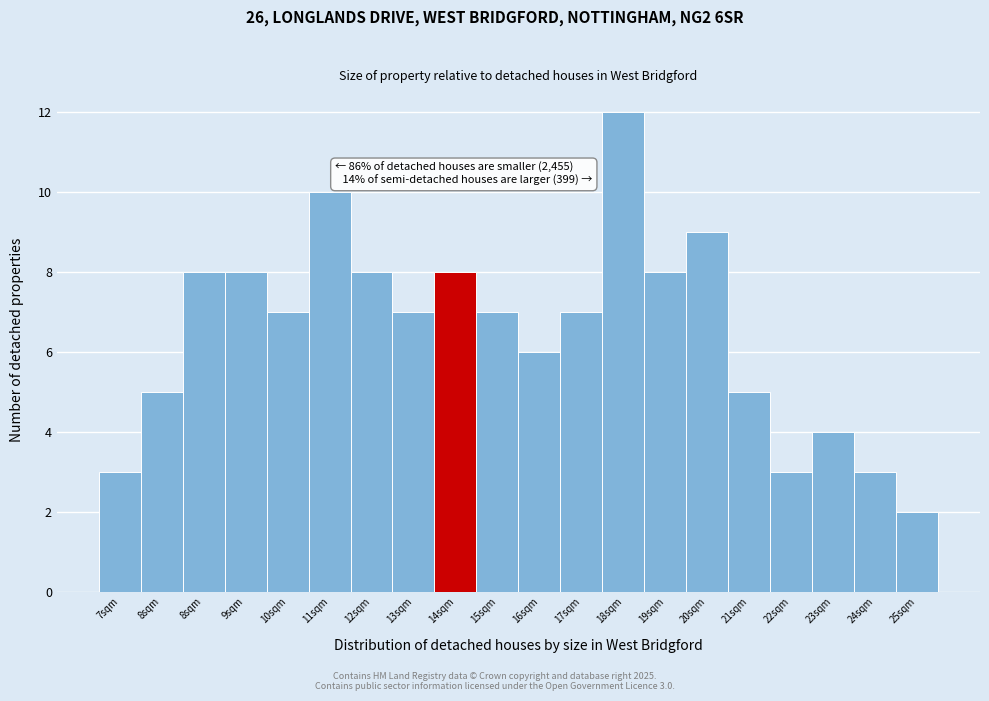

How many bars are there in total?

20